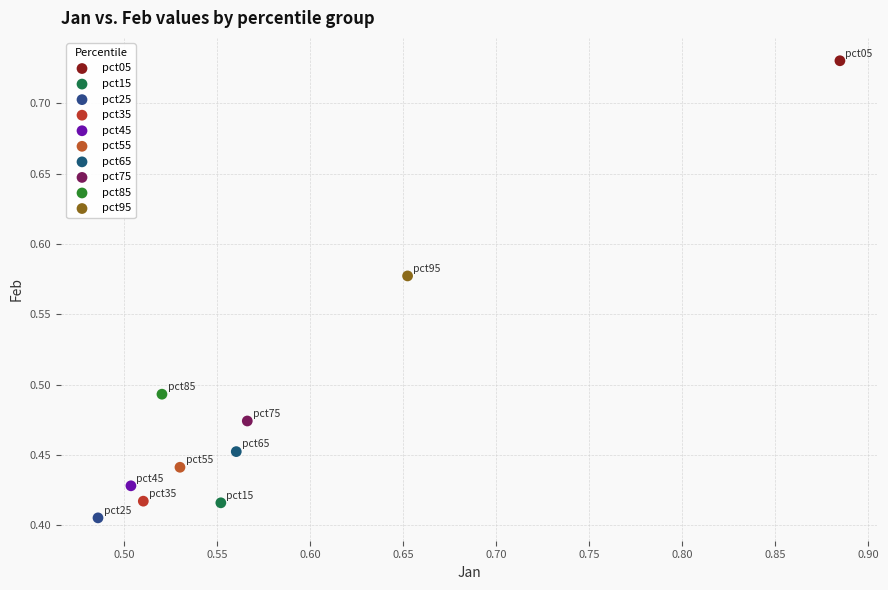

What are all the series names shown in the legend?

pct05, pct15, pct25, pct35, pct45, pct55, pct65, pct75, pct85, pct95